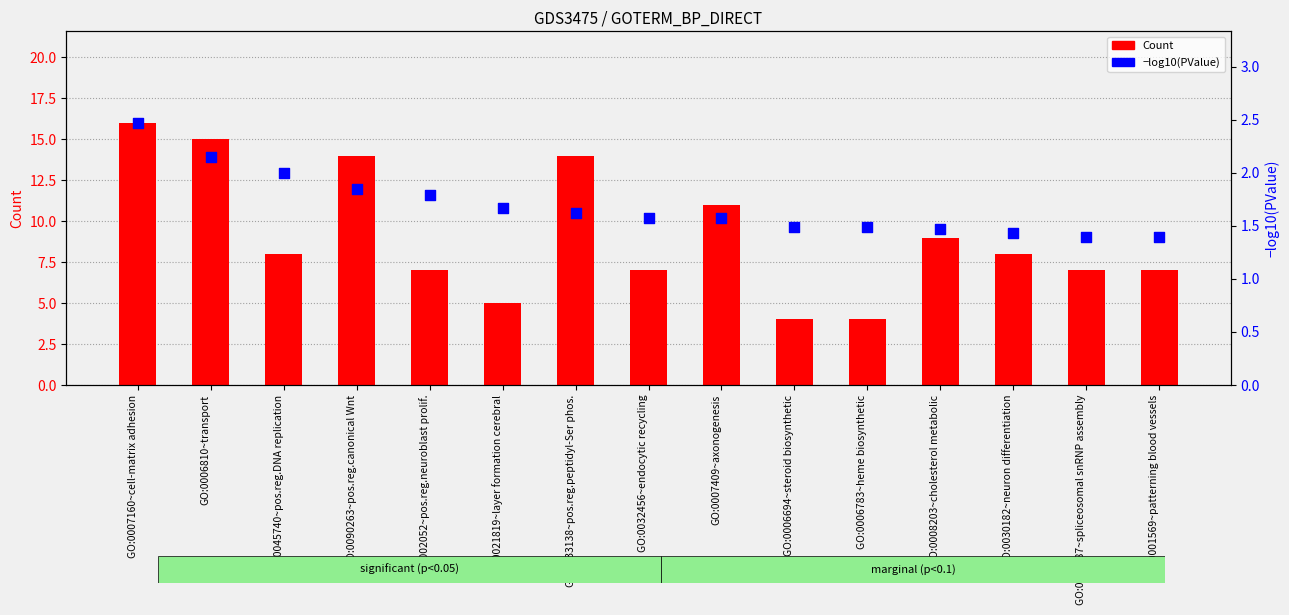

Which series has the largest Y range (max minus min)?

Count